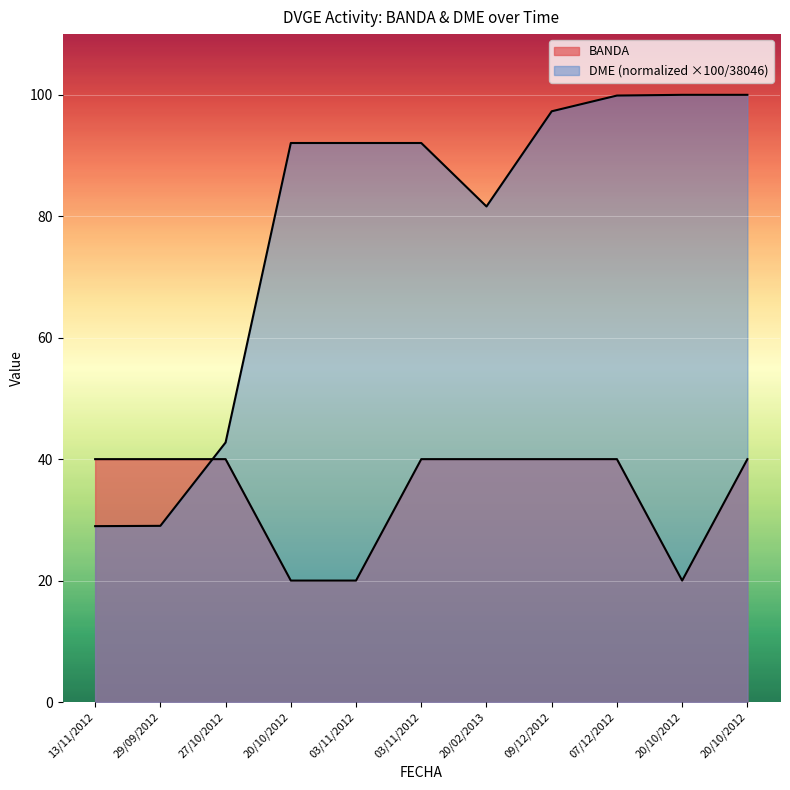

What value does the DME series have at 20/10/2012?

100.0